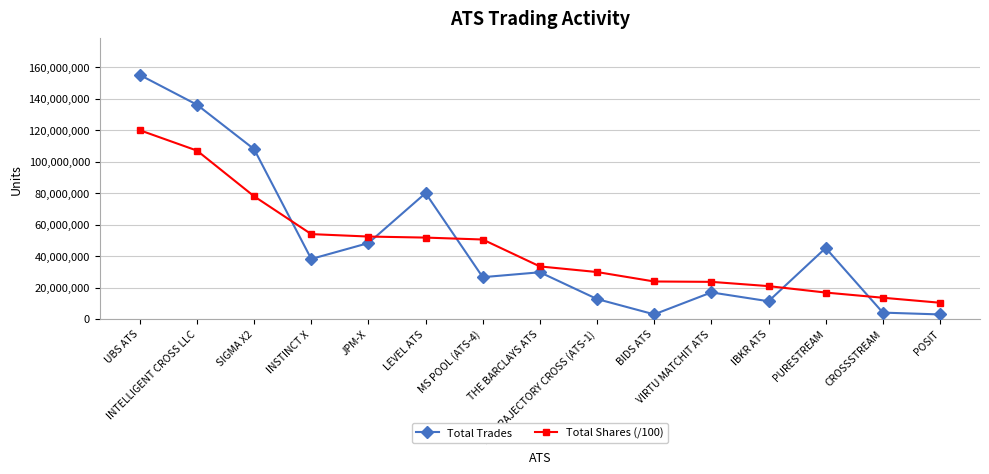

What is the total value across all series at IBKR ATS?

32141169.9